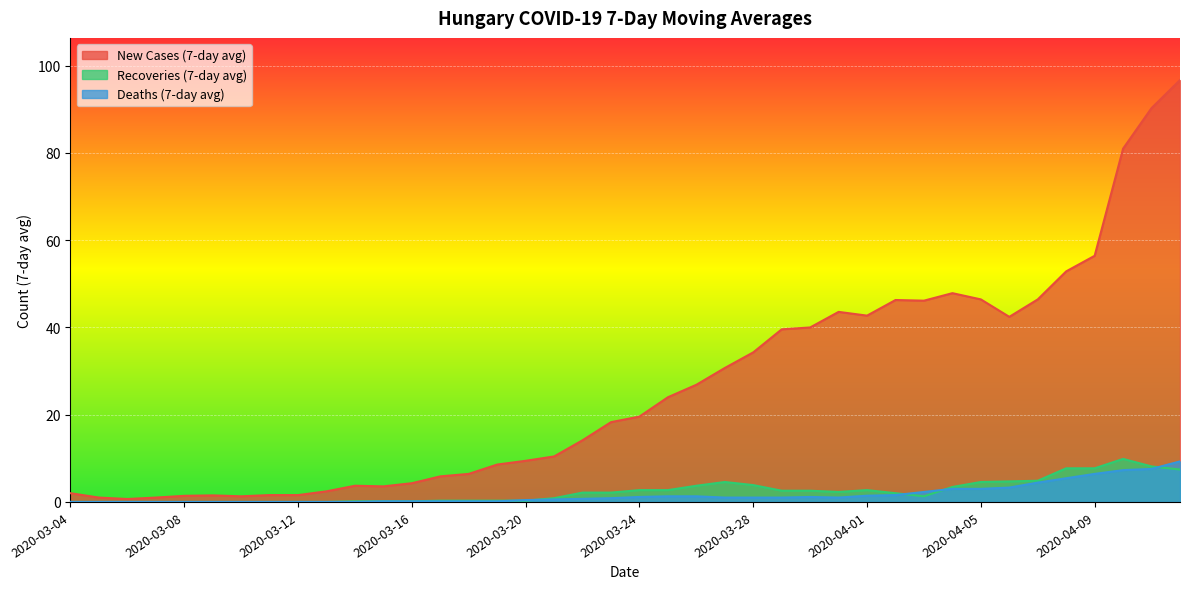

Is it true that New Cases (7-day avg) equals 82.6 at 2020-04-09?

False